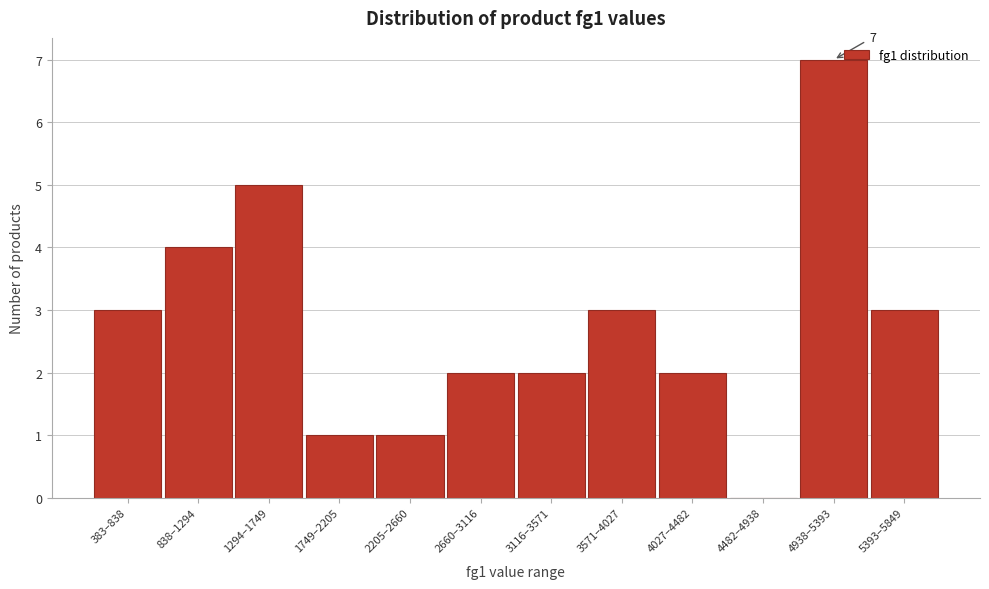

Reading right to left, what are all the values shown in this chart?

5393–5849=3	4938–5393=7	4482–4938=0	4027–4482=2	3571–4027=3	3116–3571=2	2660–3116=2	2205–2660=1	1749–2205=1	1294–1749=5	838–1294=4	383–838=3